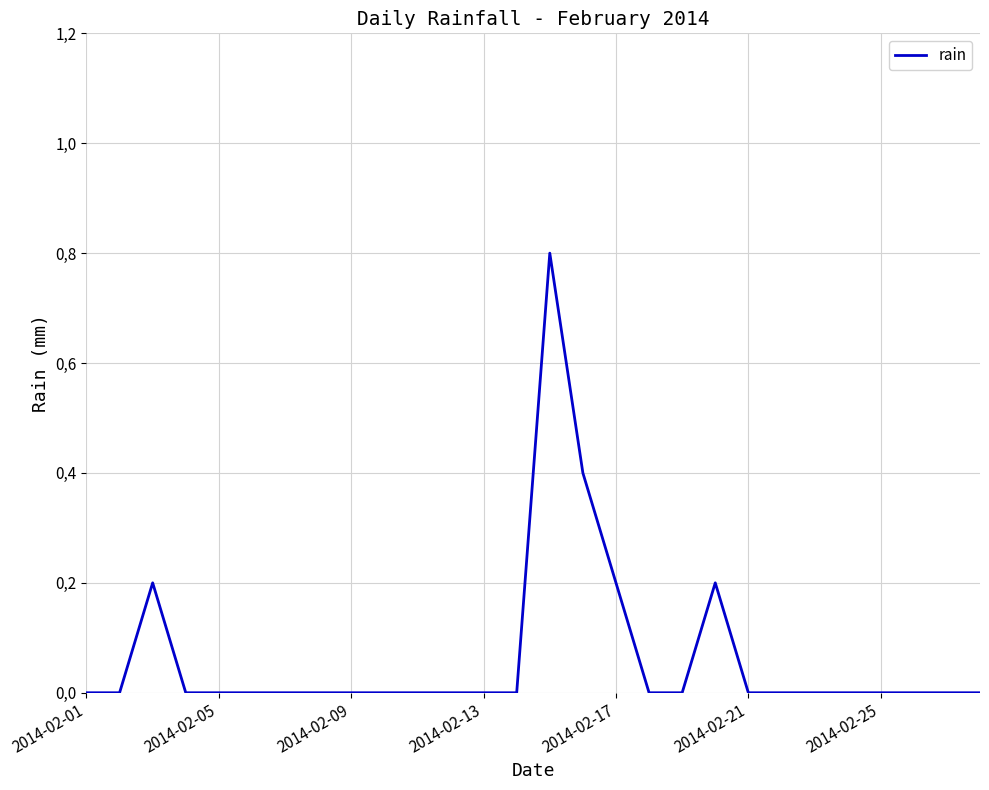

Does the chart display data point markers on the line(s)?

No